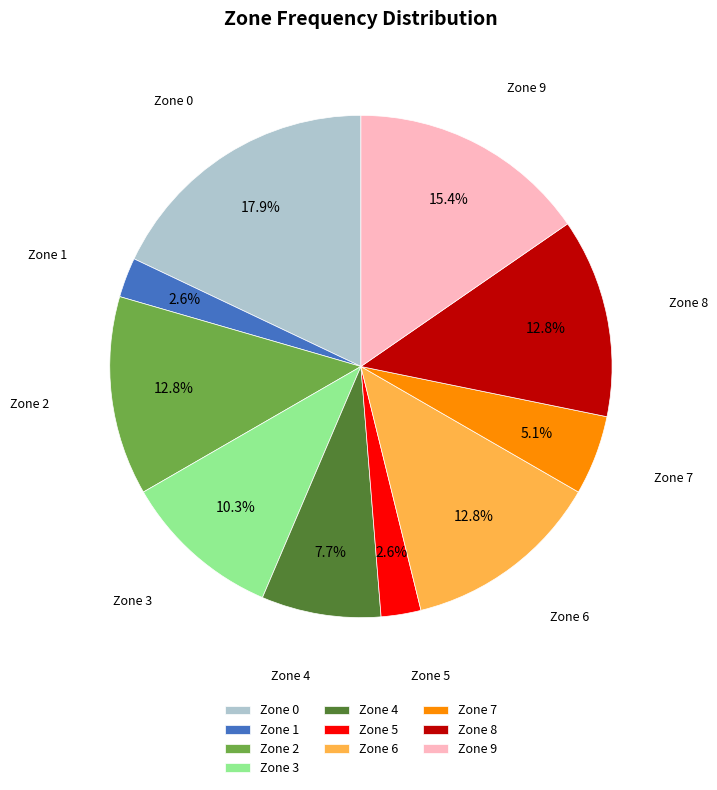

Is Zone 8 the majority of the pie?

No